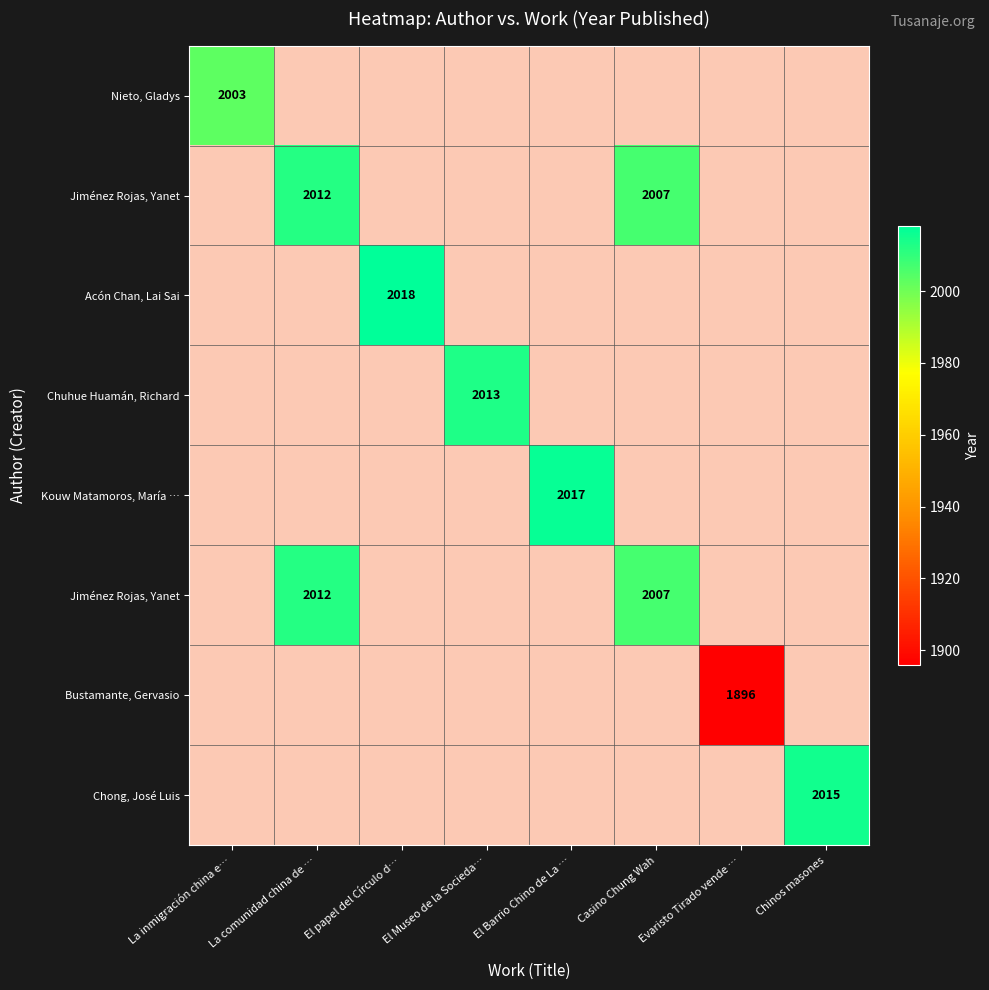

Which category has the highest value across all series?

El papel del Círculo d…